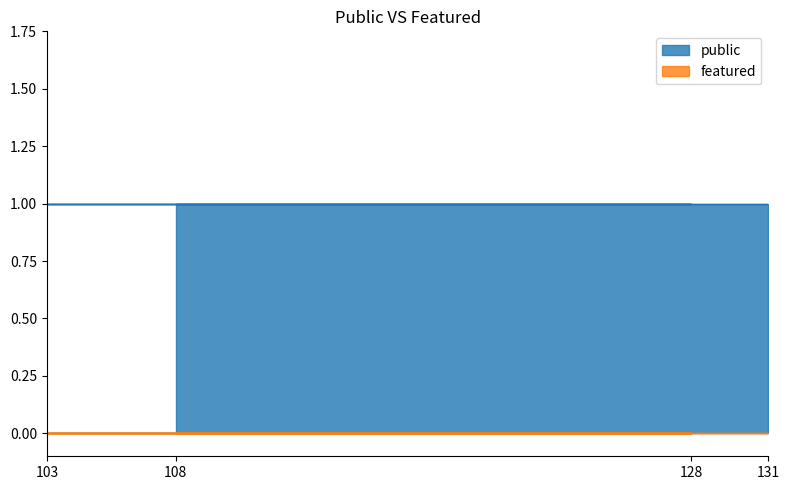

True or false: public has more than 1 interior local peaks.

False